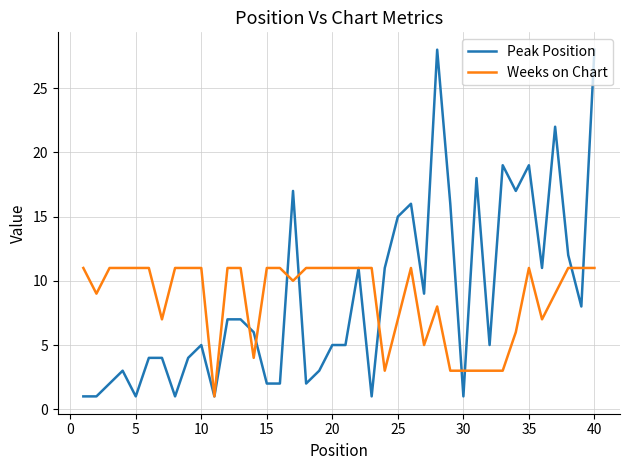

Rank the series by their maximum value, from lowest to highest.

Weeks on Chart, Peak Position